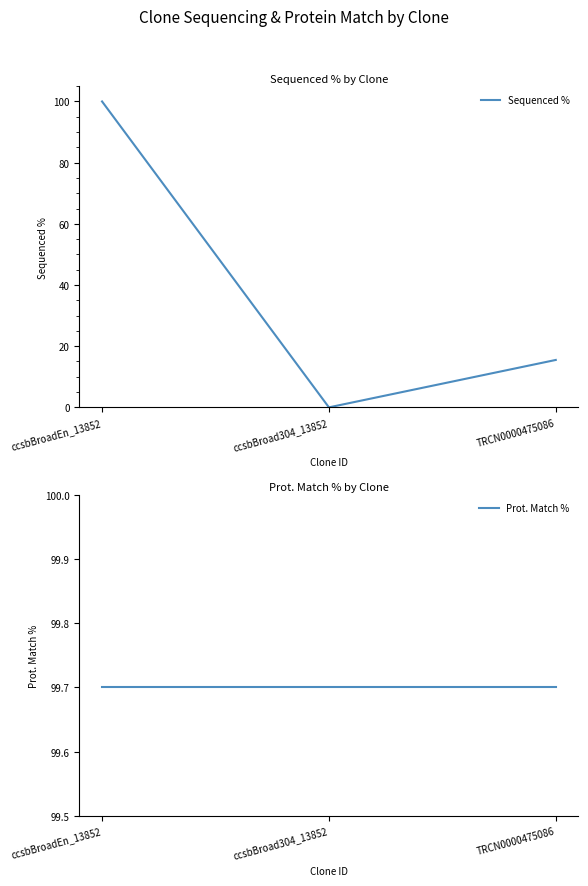

The value of Sequenced % at ccsbBroad304_13852 is -37.1. True or false?

False